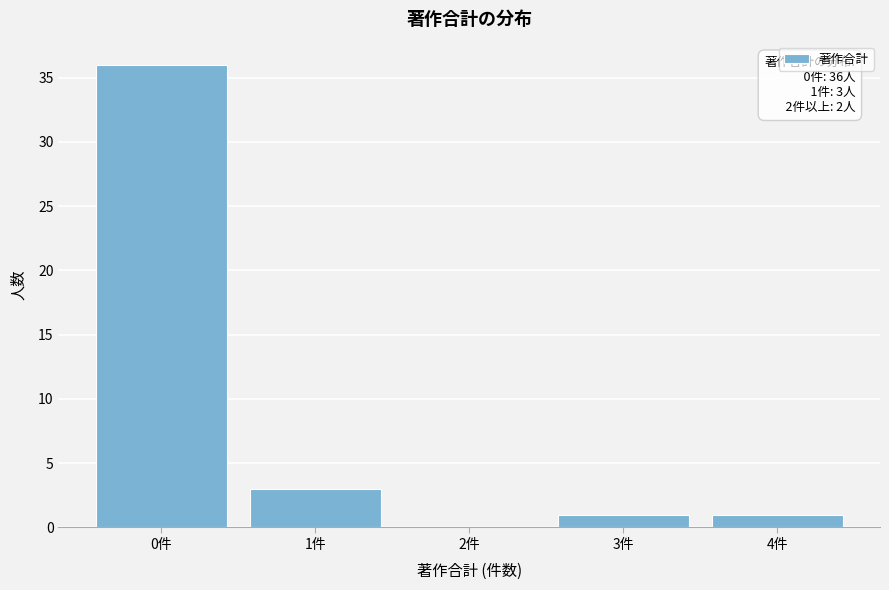

Reading right to left, extract all data points from this chart.

4件=1	3件=1	2件=0	1件=3	0件=36